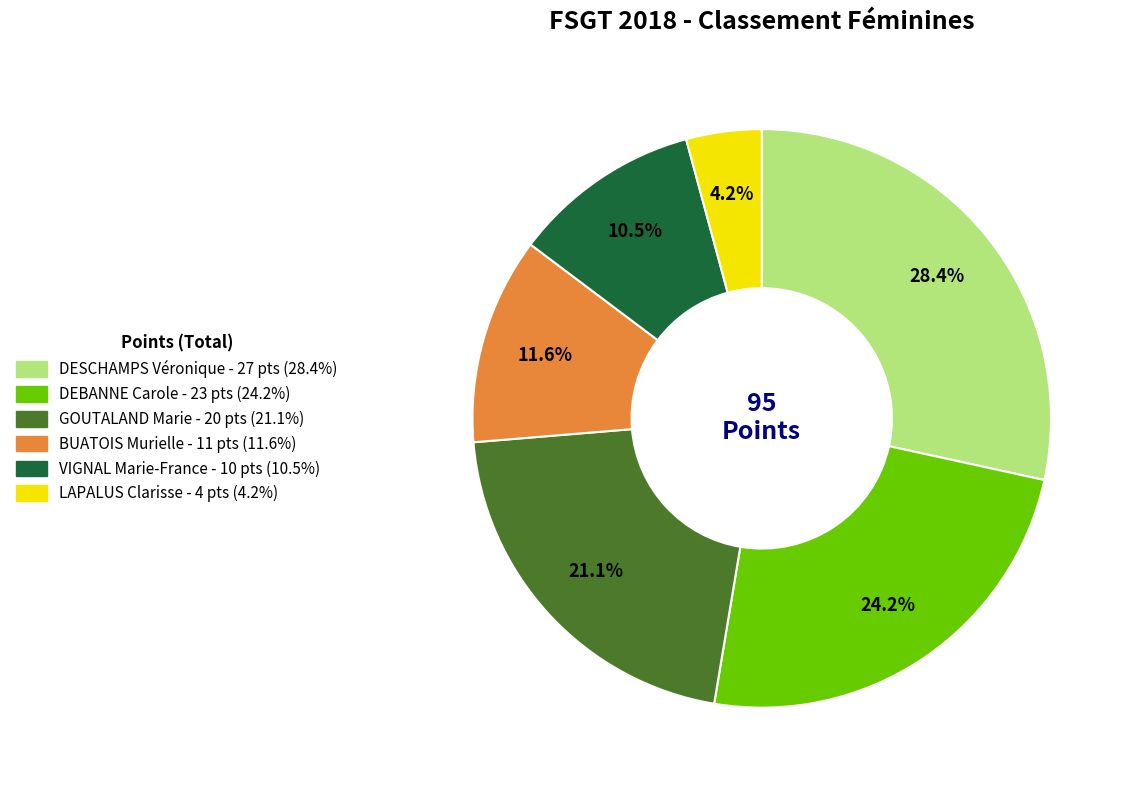

Combined, what portion of the pie is BUATOIS Murielle and VIGNAL Marie-France?

22.1%